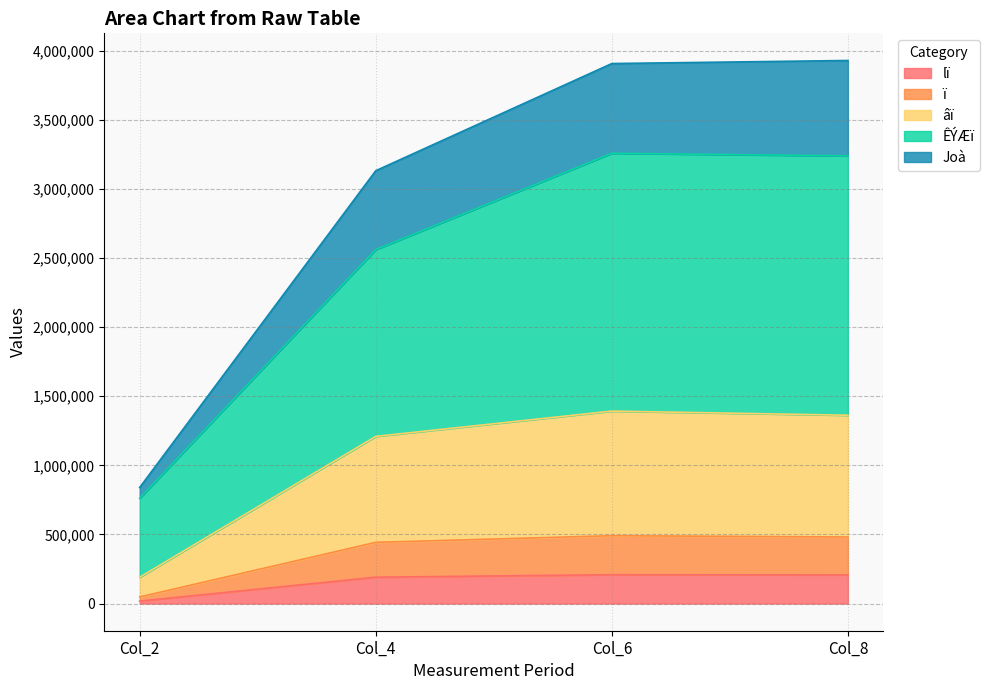

At which category does lï reach its first local peak?

Col_6